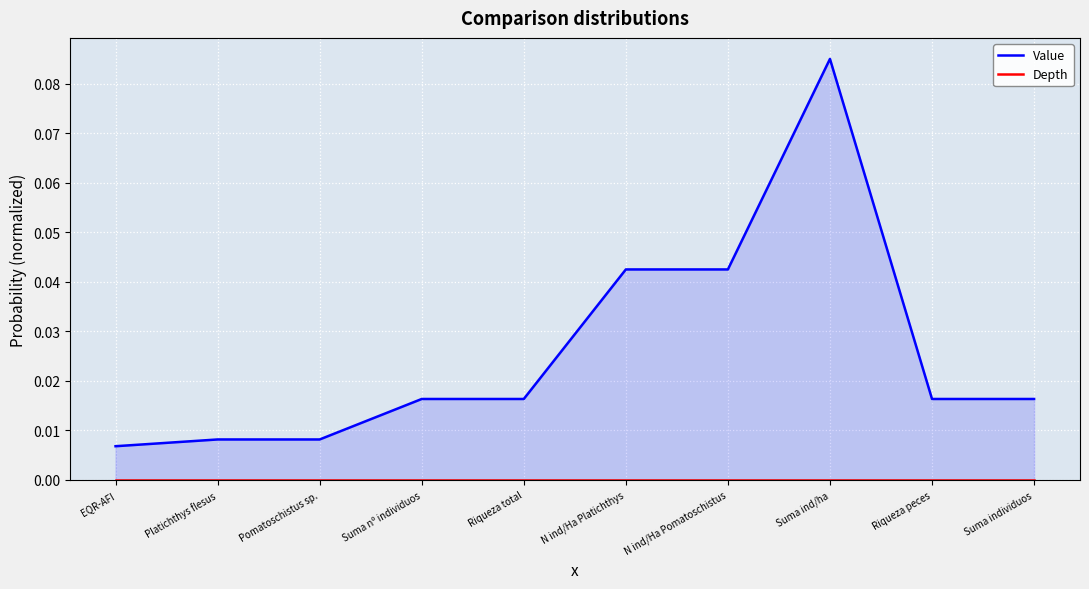

Reading left to right, extract all data points from this chart.

Value: EQR-AFI=0.0	Platichthys flesus=0.0	Pomatoschistus sp.=0.0	Suma nº individuos=0.0	Riqueza total=0.0	N ind/Ha Platichthys=0.0	N ind/Ha Pomatoschistus=0.0	Suma ind/ha=0.1	Riqueza peces=0.0	Suma individuos=0.0
Depth: EQR-AFI=0.0	Platichthys flesus=0.0	Pomatoschistus sp.=0.0	Suma nº individuos=0.0	Riqueza total=0.0	N ind/Ha Platichthys=0.0	N ind/Ha Pomatoschistus=0.0	Suma ind/ha=0.0	Riqueza peces=0.0	Suma individuos=0.0